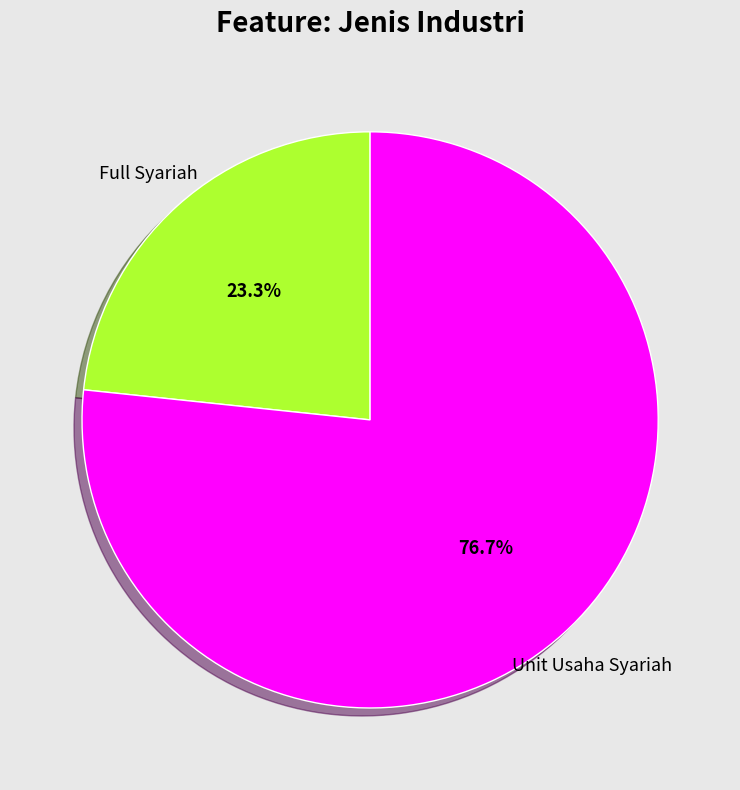

Does any single category account for the majority?

Yes